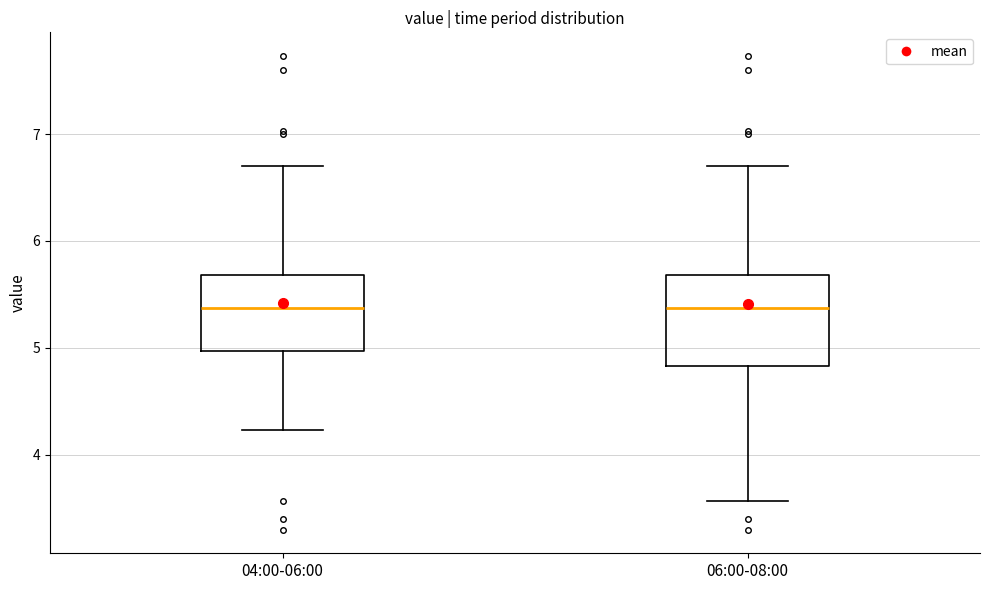

Reading left to right, read every box against the y-axis: the position of its median line, the range the box covers, and the ends of its whiskers. The values are not printed on the chart, so give them approximately, as read against the axis.

04:00-06:00: median 5.4, box 5.0 to 5.7, whiskers 4.2 to 6.7
06:00-08:00: median 5.4, box 4.8 to 5.7, whiskers 3.6 to 6.7